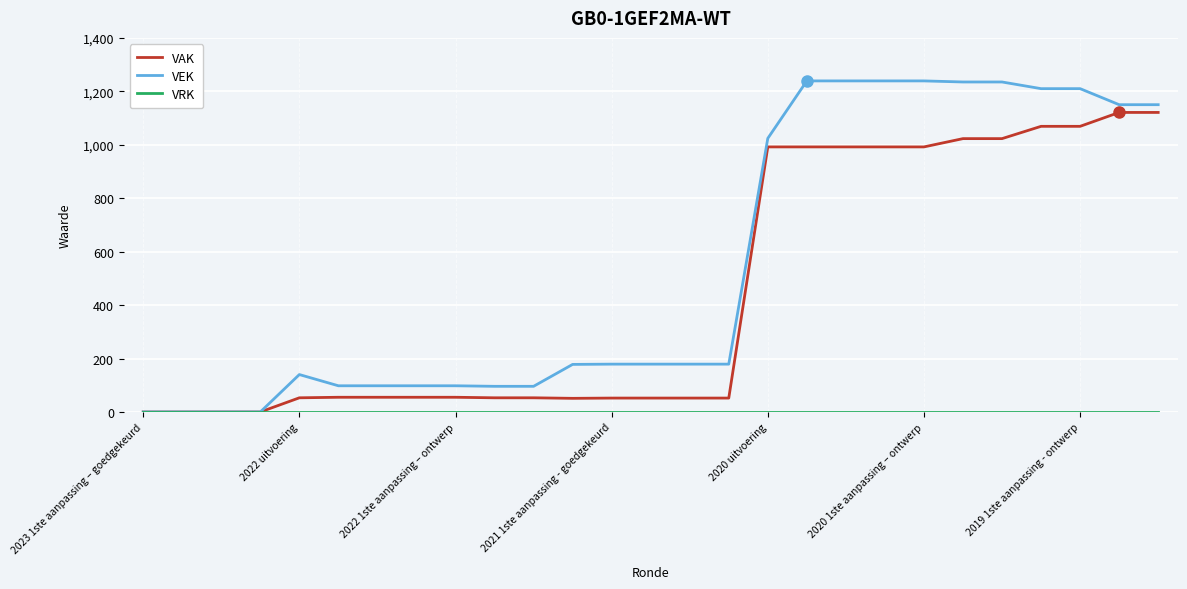

Which series has the widest spread of values?

VEK